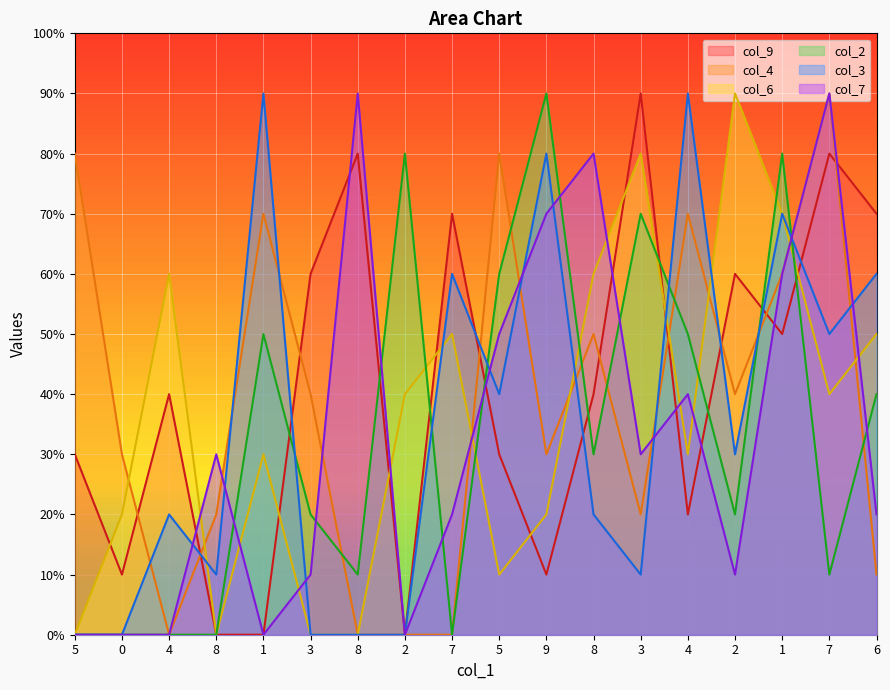

What is the label of the 6th point from the left?

3